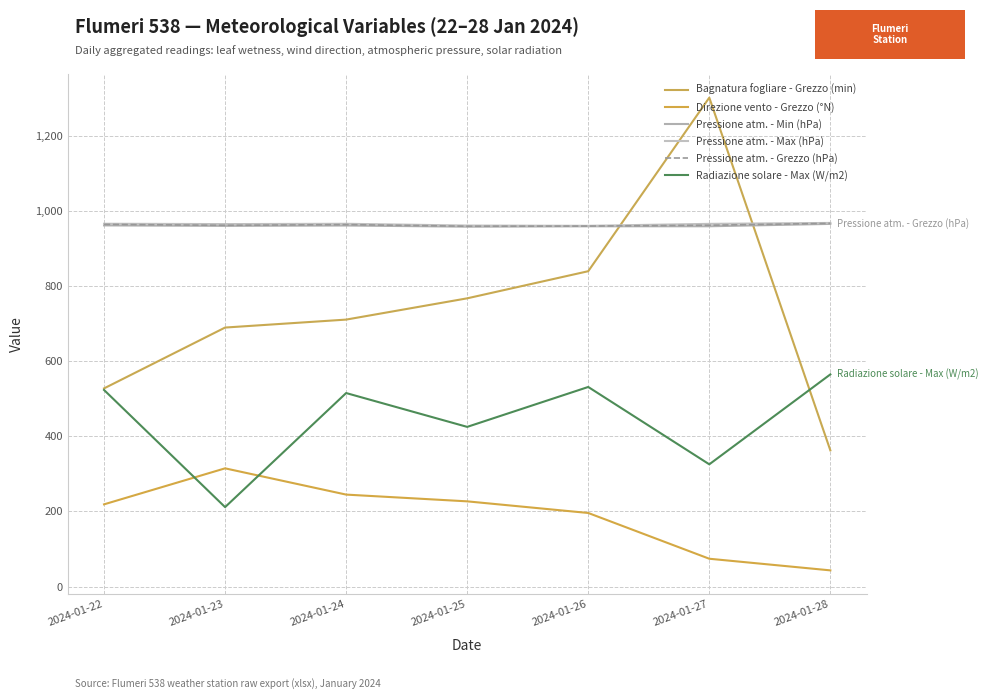

What is the sum of all Pressione atm. - Grezzo (hPa) values?

6745.1